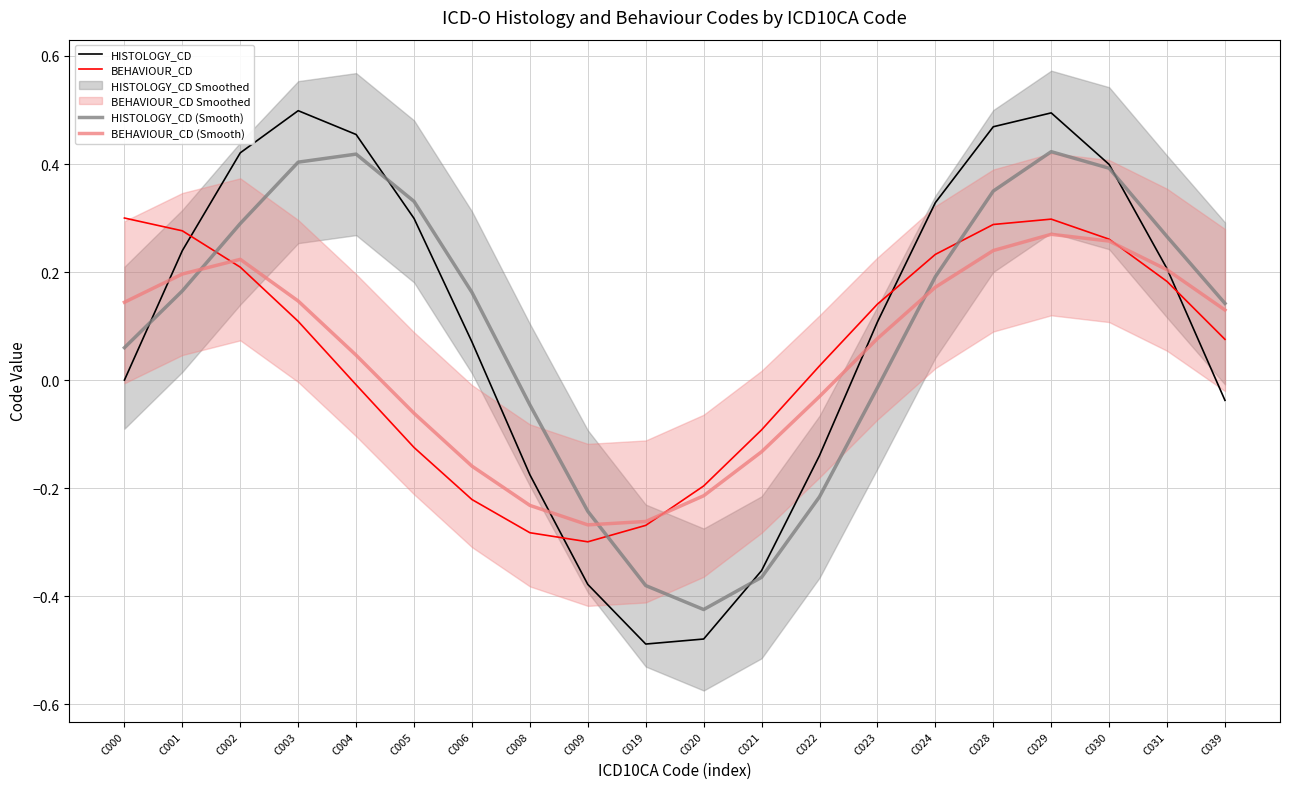

What is the greatest value displayed?

0.5